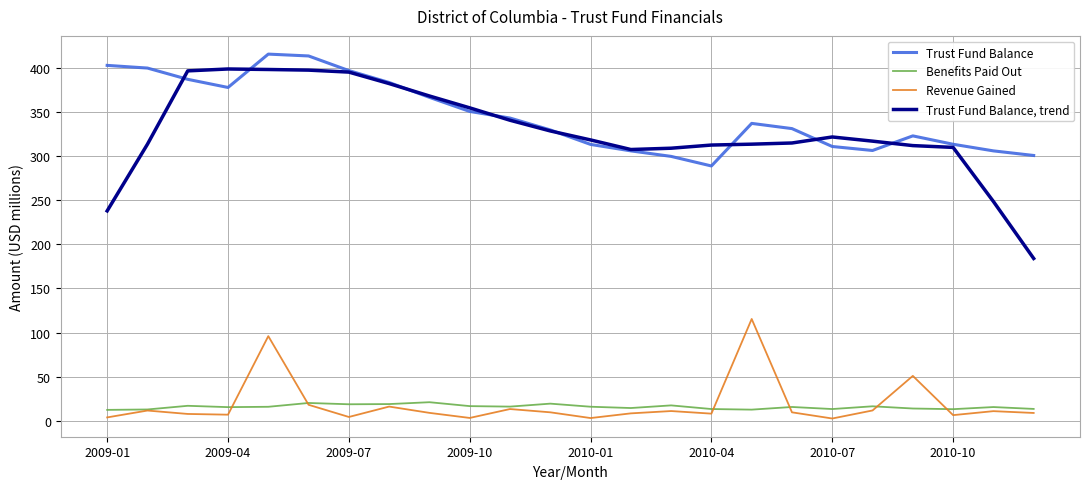

What is the lowest value of the Benefits Paid Out series?

12.4